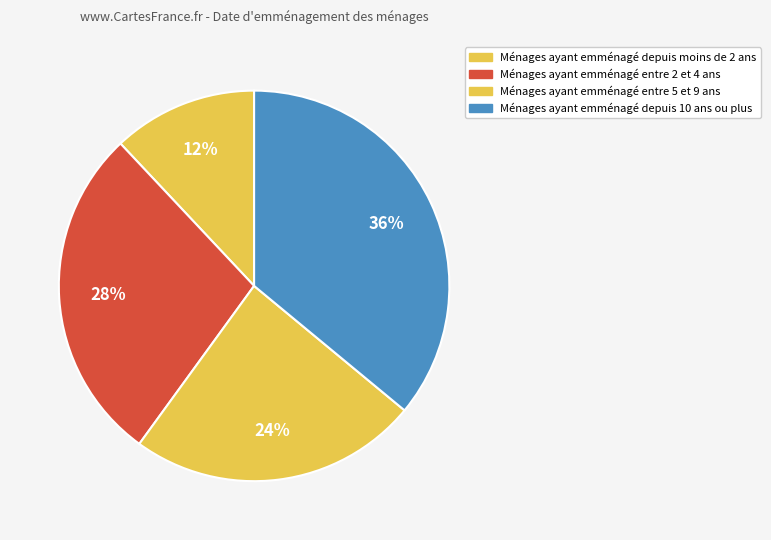

How many segments does this pie chart have?

4